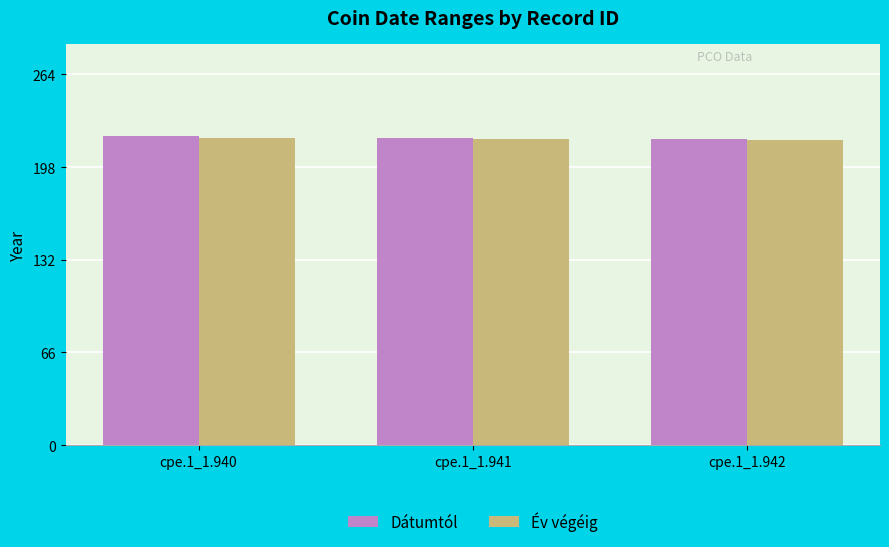

What is the maximum value shown in the chart?

220